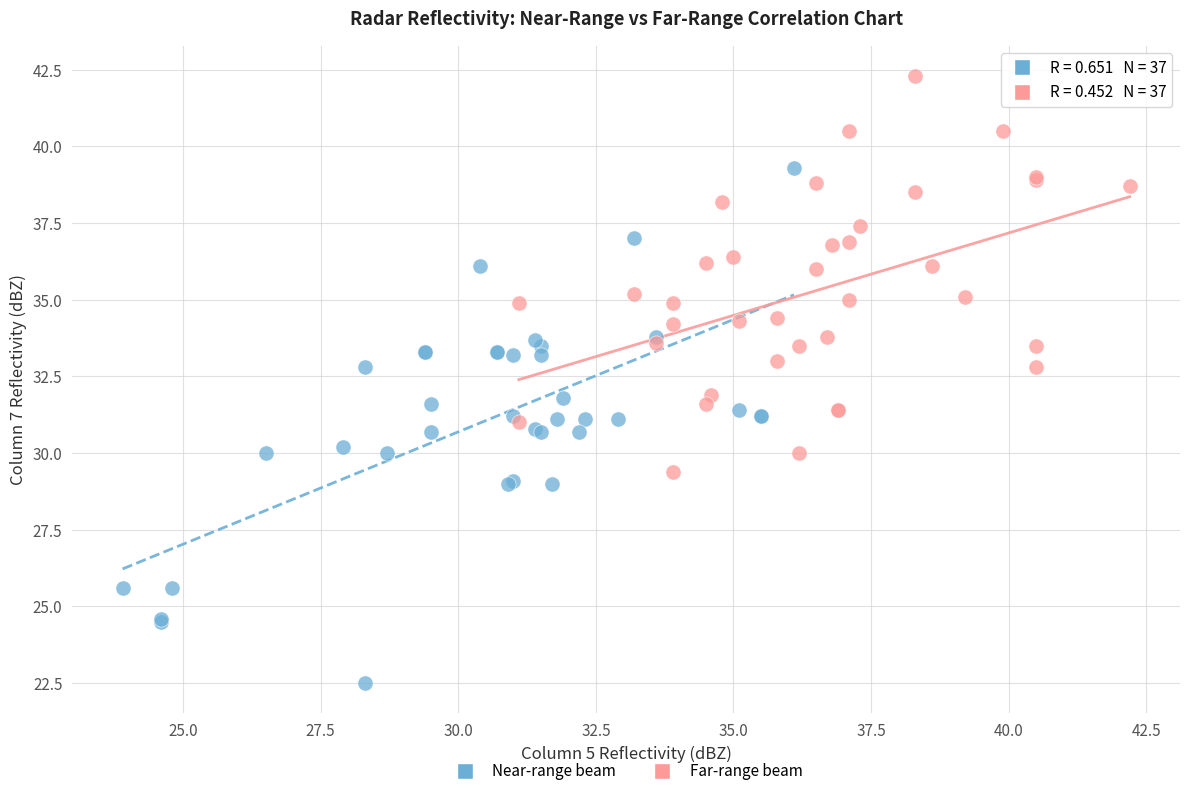

Which series has the widest spread of Y values?

Near-range beam